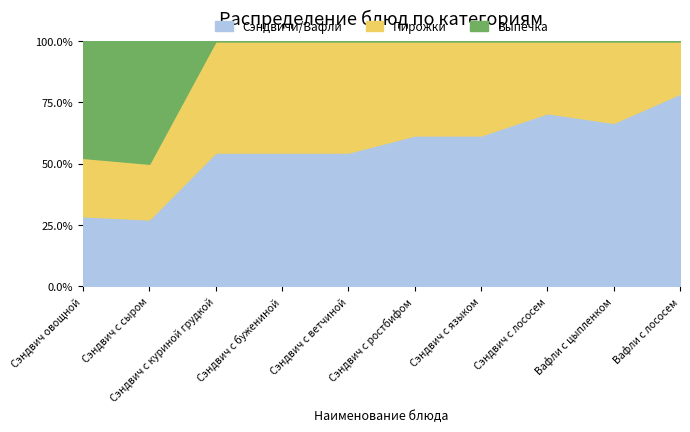

Where do Сэндвичи/Вафли and Выпечка first cross each other?

Сэндвич с сыром and Сэндвич с куриной грудкой